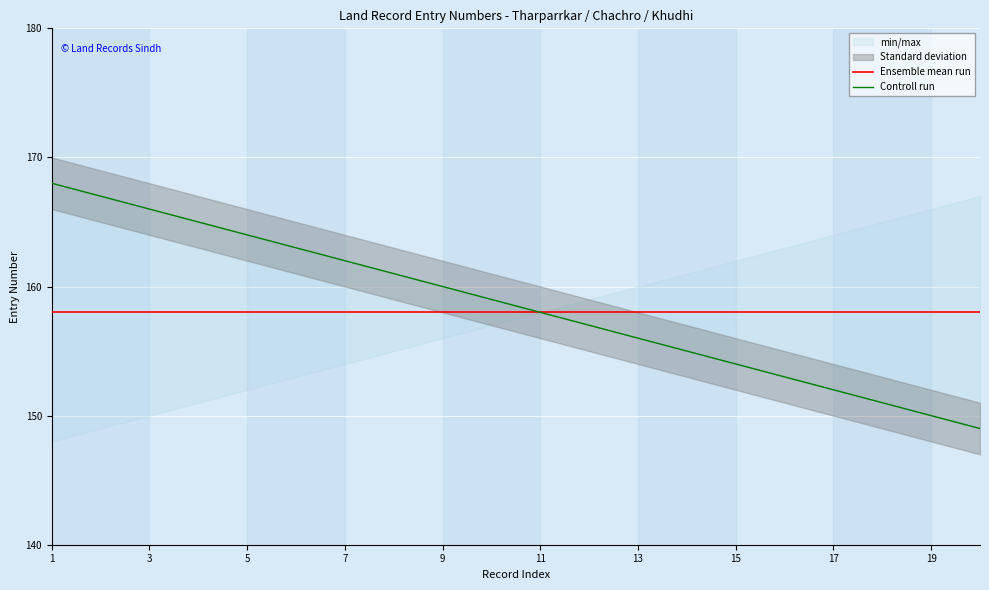

What is the value of the Ensemble mean run point at the 16th from the left?

158